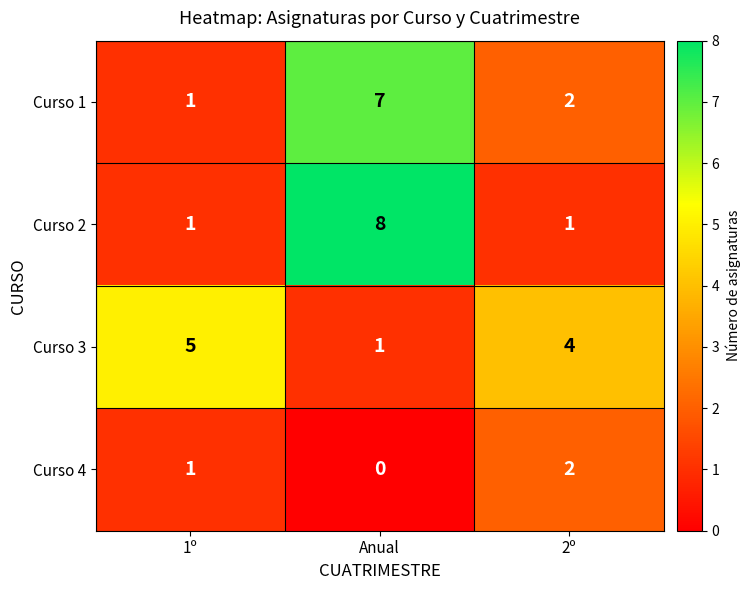

Rank the series by their maximum value, from highest to lowest.

Curso 2, Curso 1, Curso 3, Curso 4